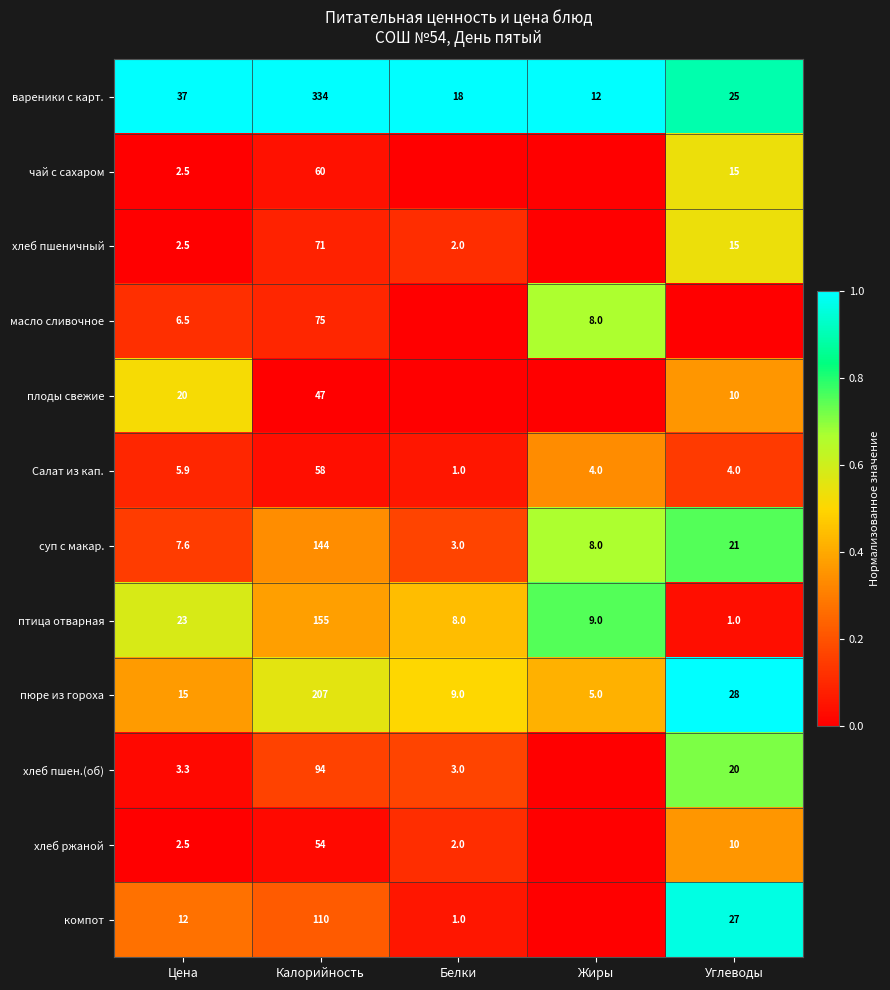

The хлеб пшен.(об) series shows 5.5 at Цена. True or false?

False